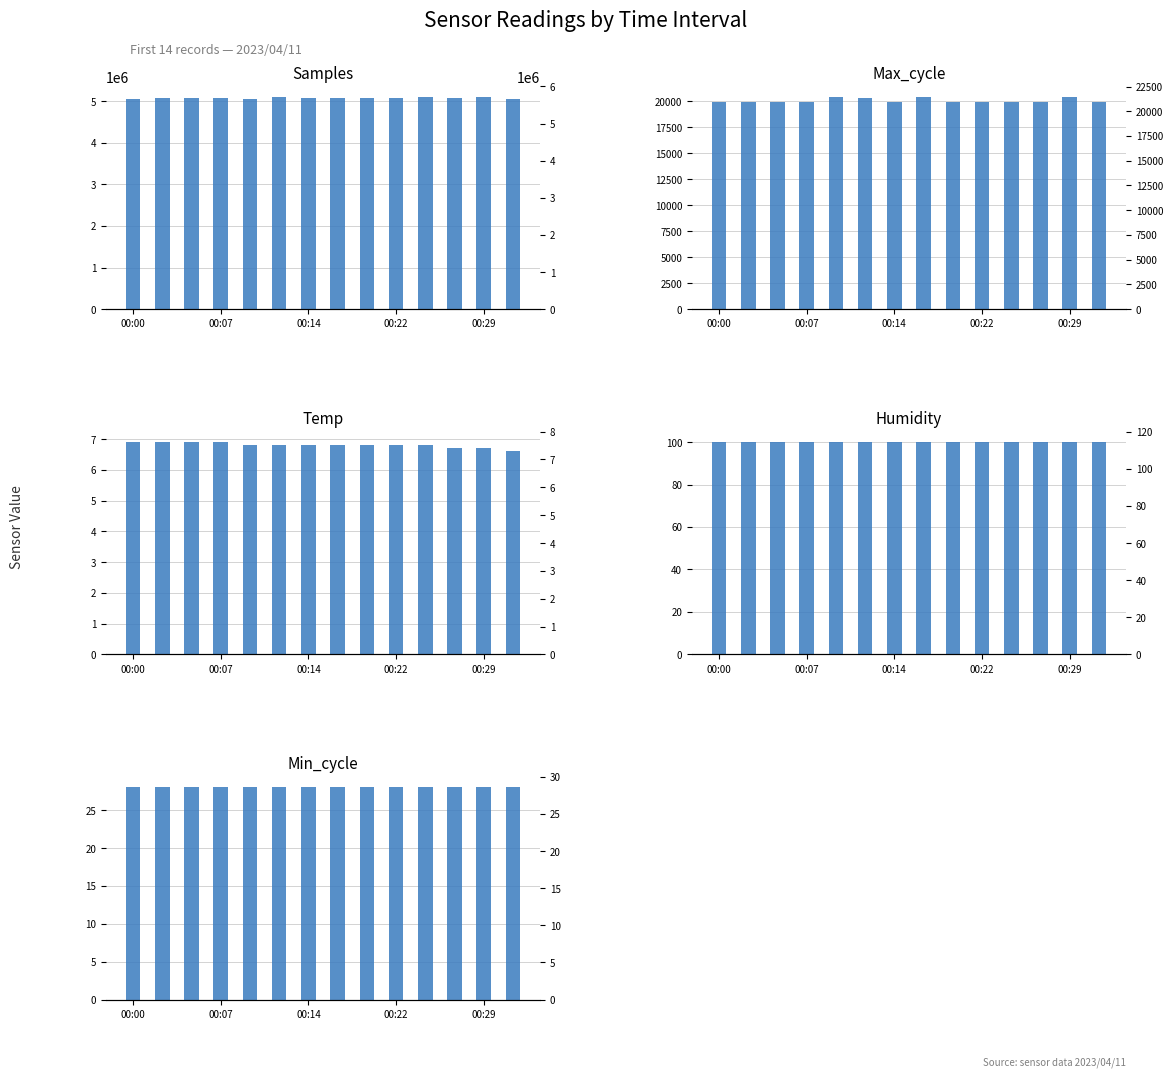

What value does the Min_cycle series have at 00:07?

28.0